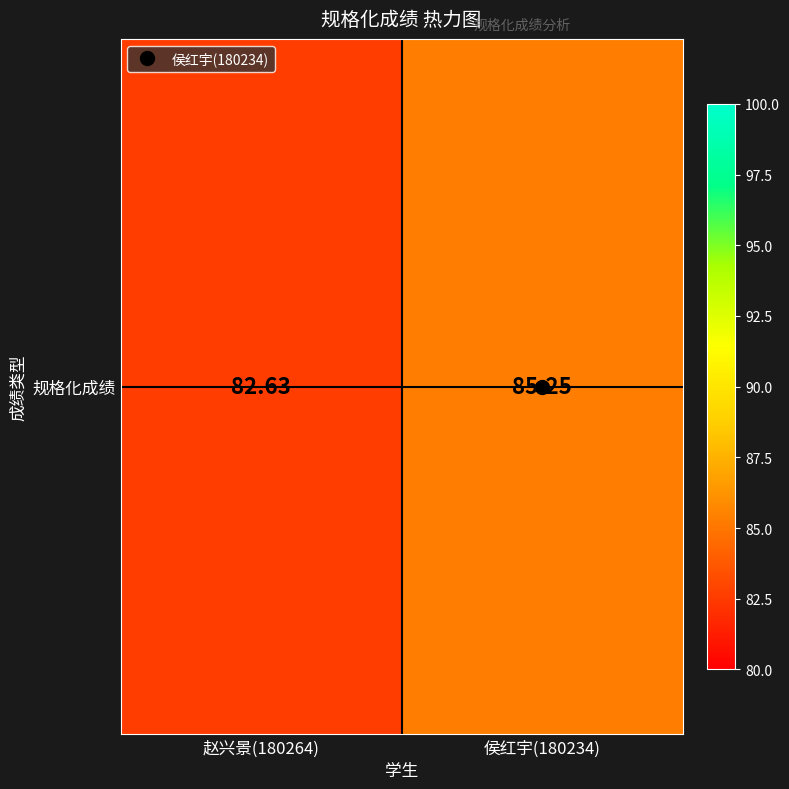

Rank the categories by value from lowest to highest.

赵兴景(180264), 侯红宇(180234)